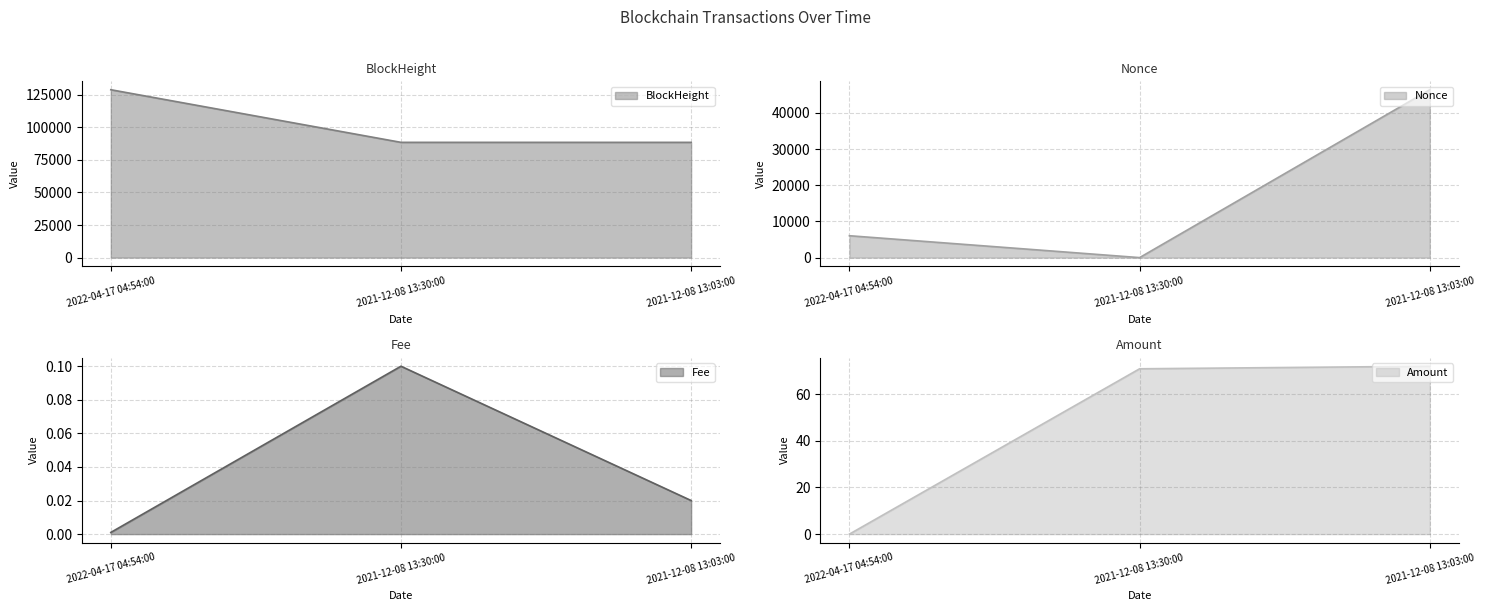

What are all the series names shown in the legend?

BlockHeight, Nonce, Fee, Amount